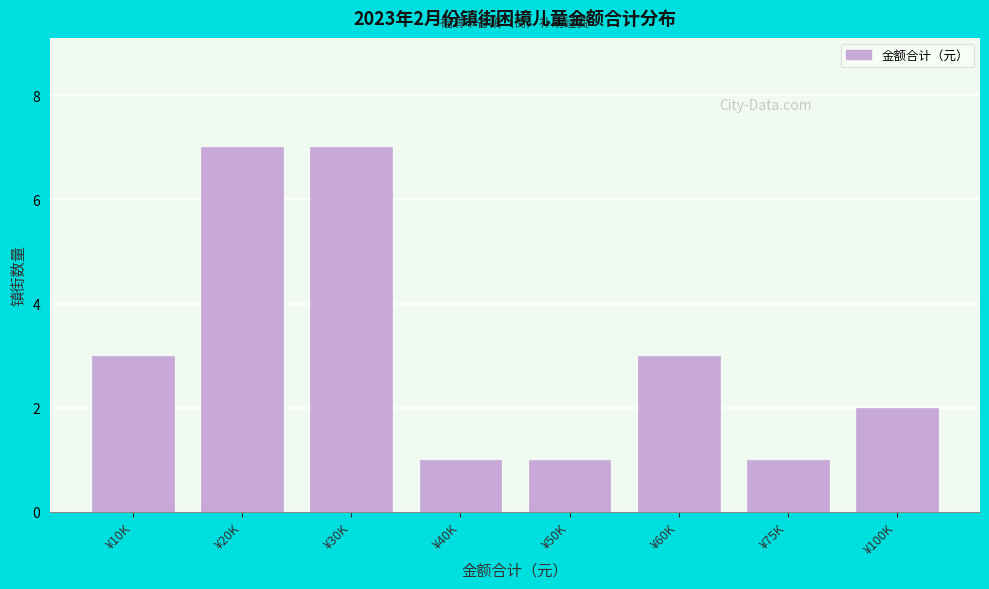

Reading right to left, what are all the values shown in this chart?

¥100K=2	¥75K=1	¥60K=3	¥50K=1	¥40K=1	¥30K=7	¥20K=7	¥10K=3